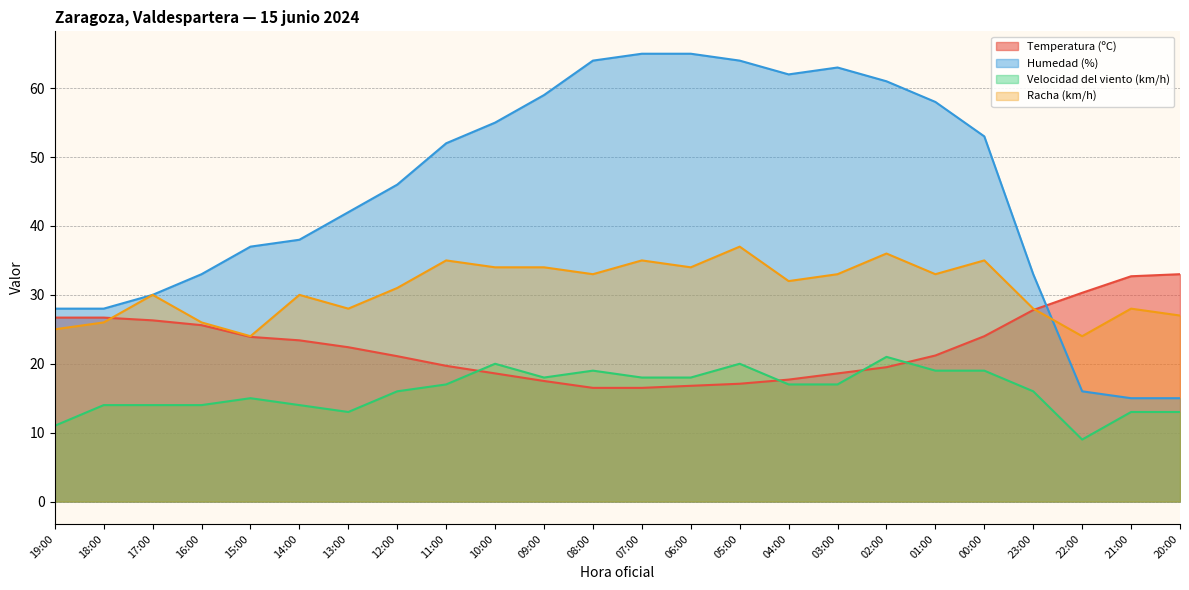

What is the total value across all series at 13:00?

105.4